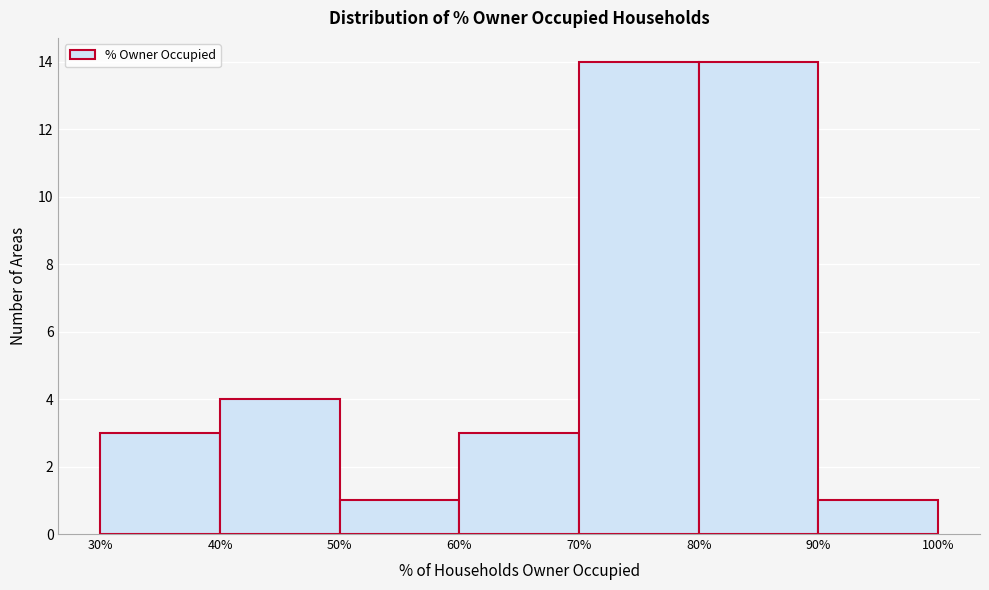

Reading left to right, transcribe this chart: for each bar, give the range it covers on the x-axis and its height. The values are not printed on the chart, so give them approximately, as read against the axis.

30% to 40%: 3
40% to 50%: 4
50% to 60%: 1
60% to 70%: 3
70% to 80%: 14
80% to 90%: 14
90% to 100%: 1